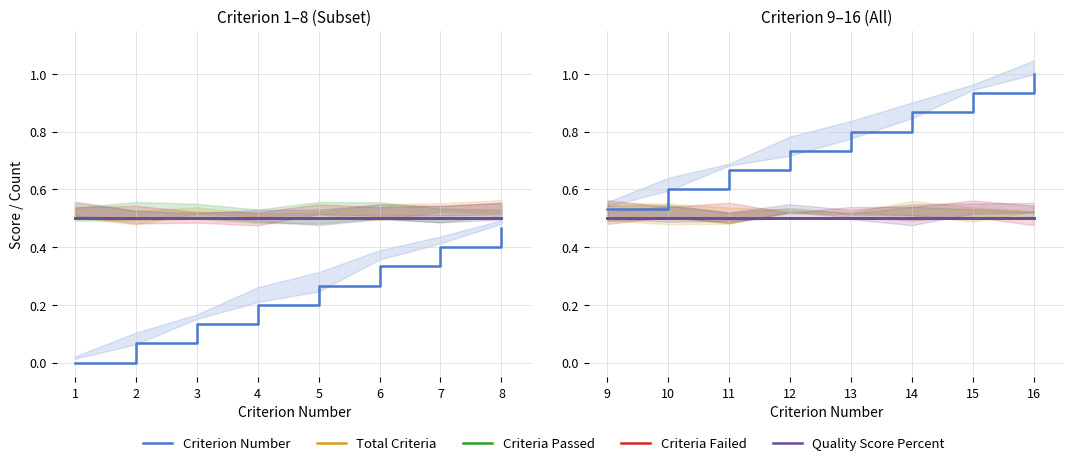

Between 11 and 12, which is larger?

12